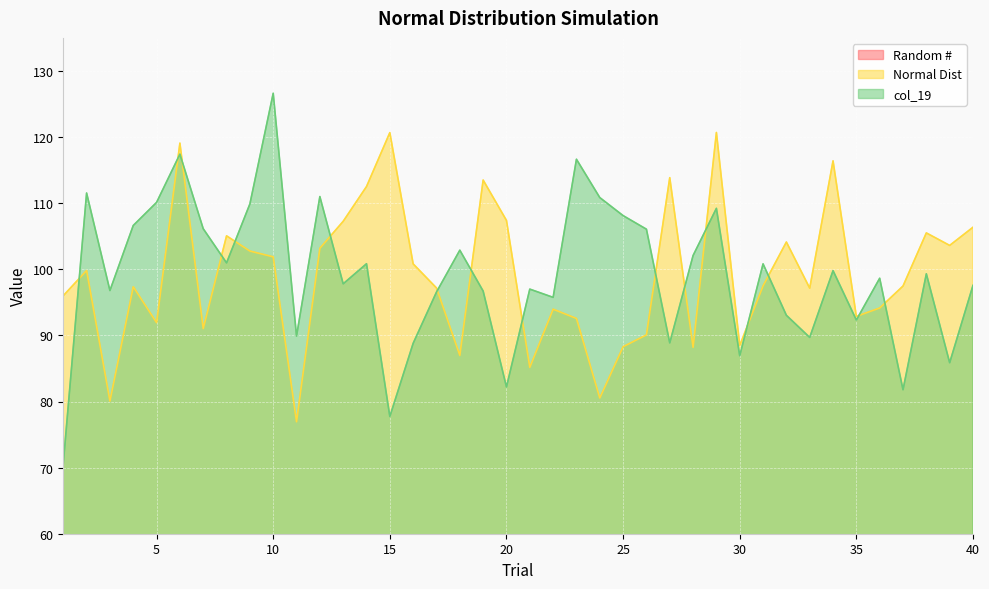

Between 31 and 17, which is larger?

31